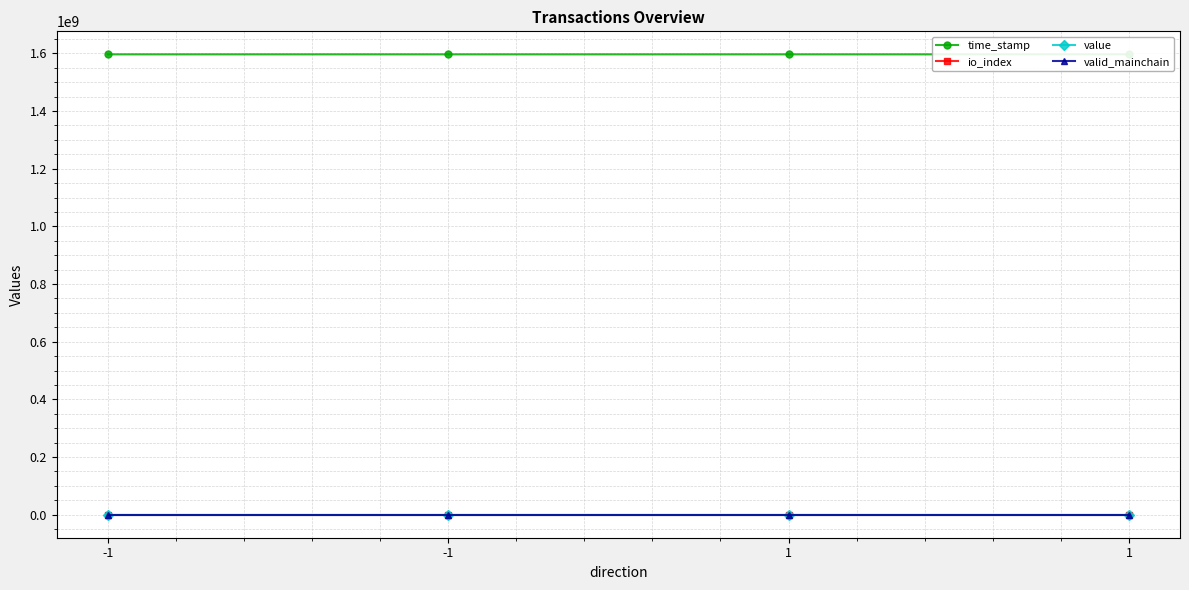

What is the sum of all value values?

179.8